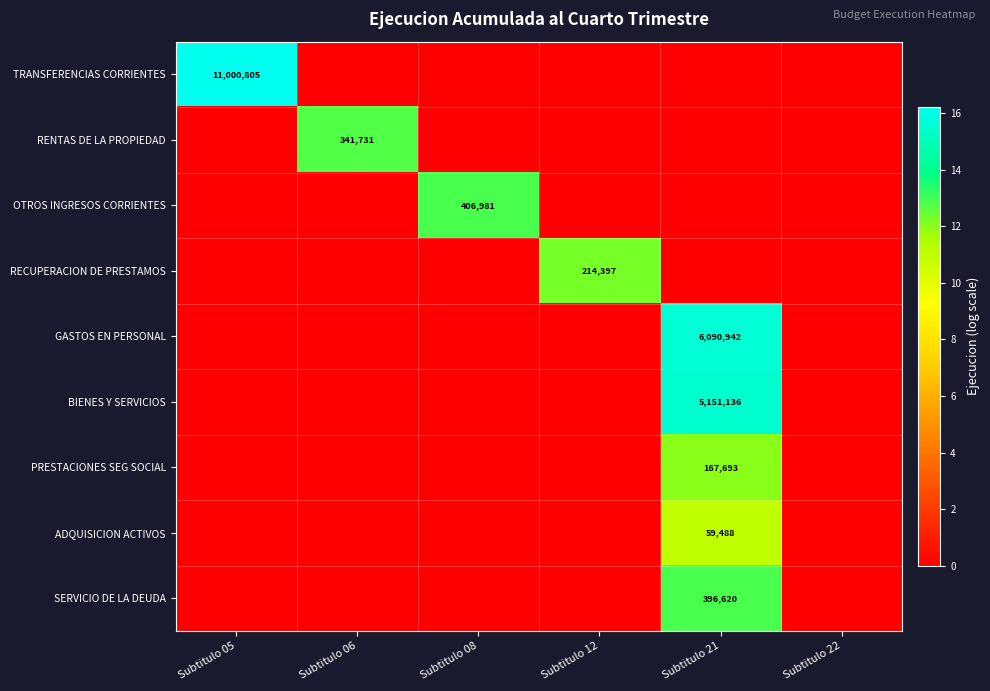

The GASTOS EN PERSONAL series shows 1931260 at Subtitulo 21. True or false?

False